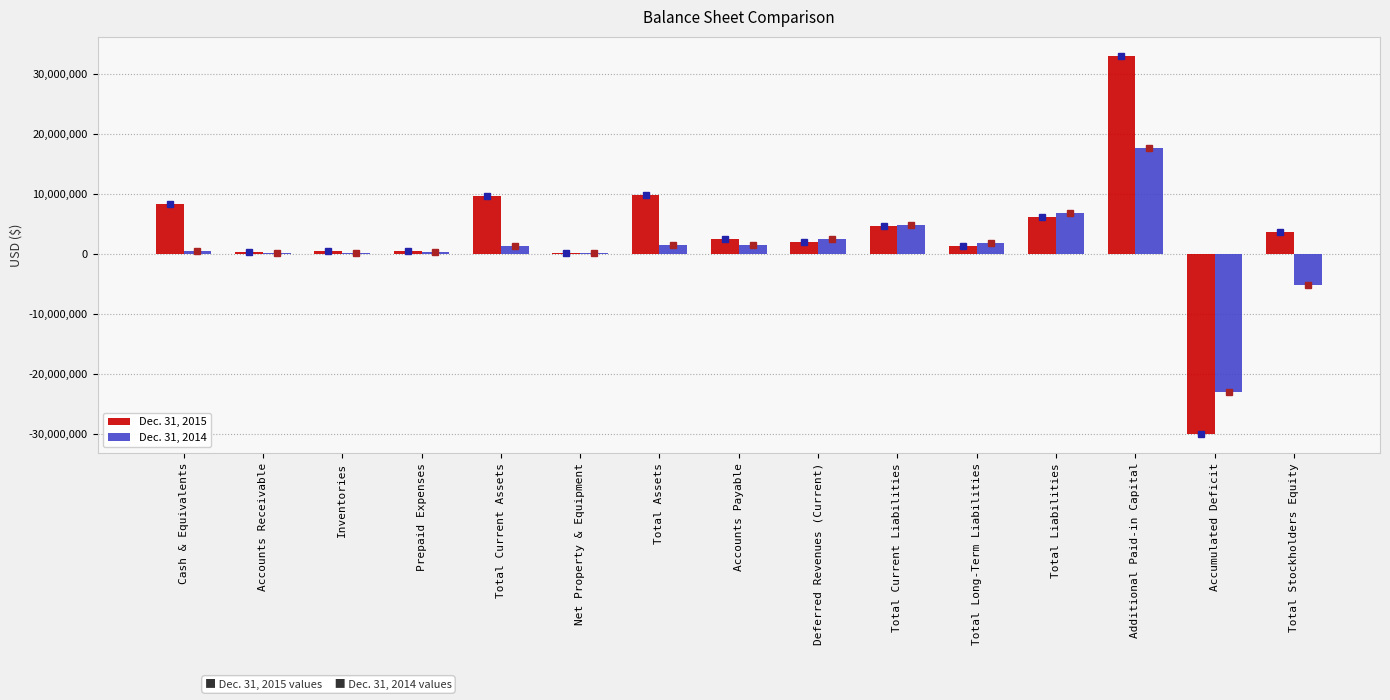

What is the average value of the Dec. 31, 2015 series?

3537435